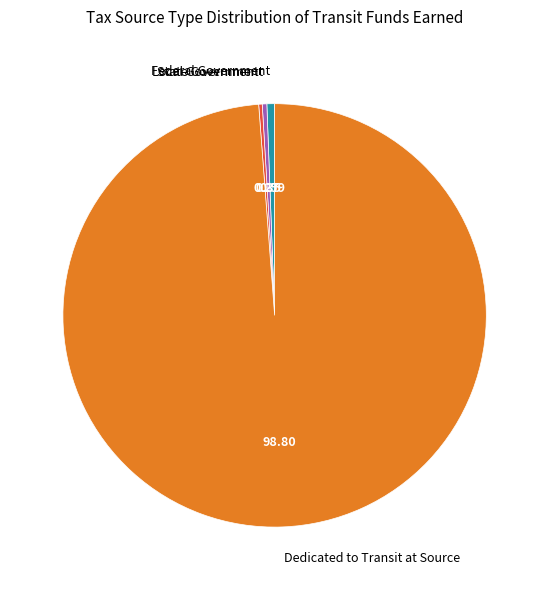

What is the ratio of the value at Dedicated to Transit at Source to the value at Federal Government?

168.8